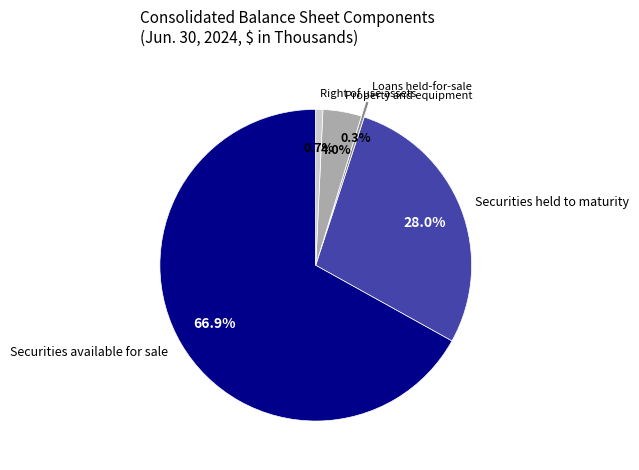

Is it true that Loans held-for-sale is 11% of the pie?

False